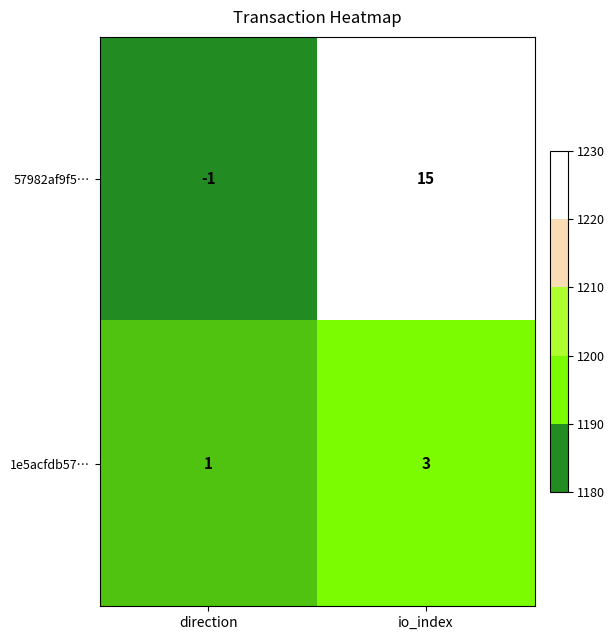

At which label does 1e5acfdb57… reach its peak?

io_index